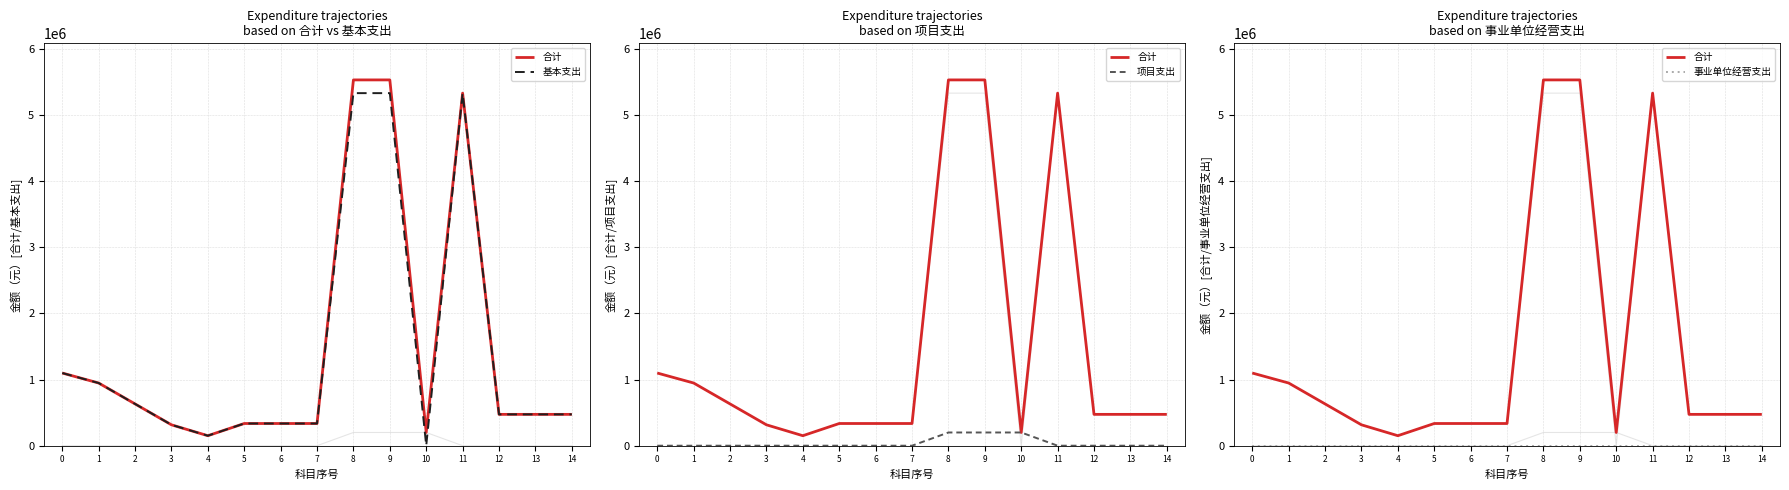

What is the spread (max minus min) of values at 4?

151204.6